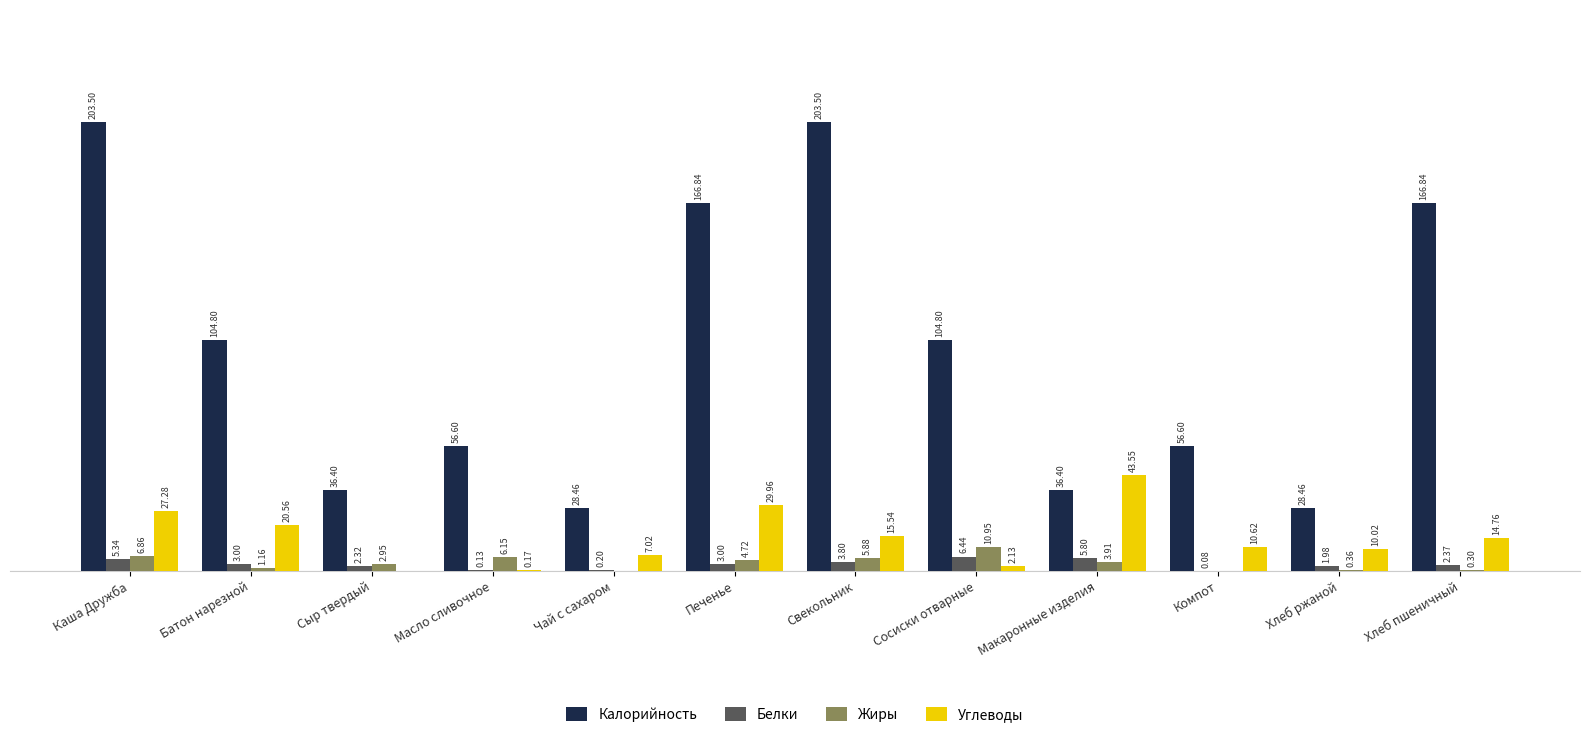

Is the value of Жиры at Хлеб пшеничный greater than the value of Калорийность at Батон нарезной?

No